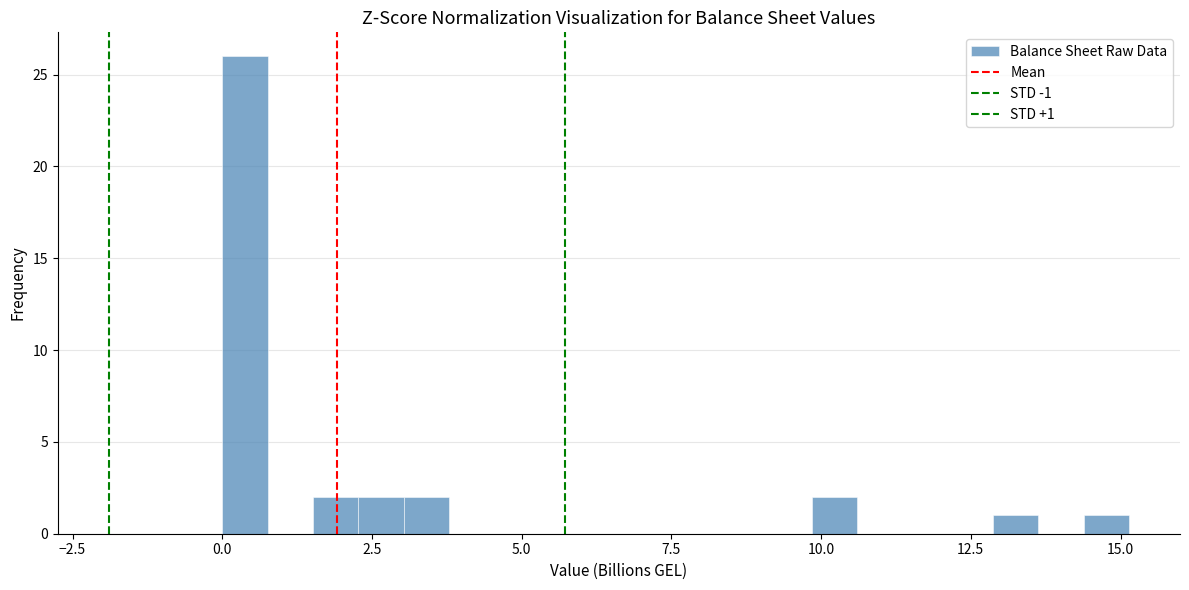

Read against the x-axis, roughly where is the centre of the tallest bar?

0.5